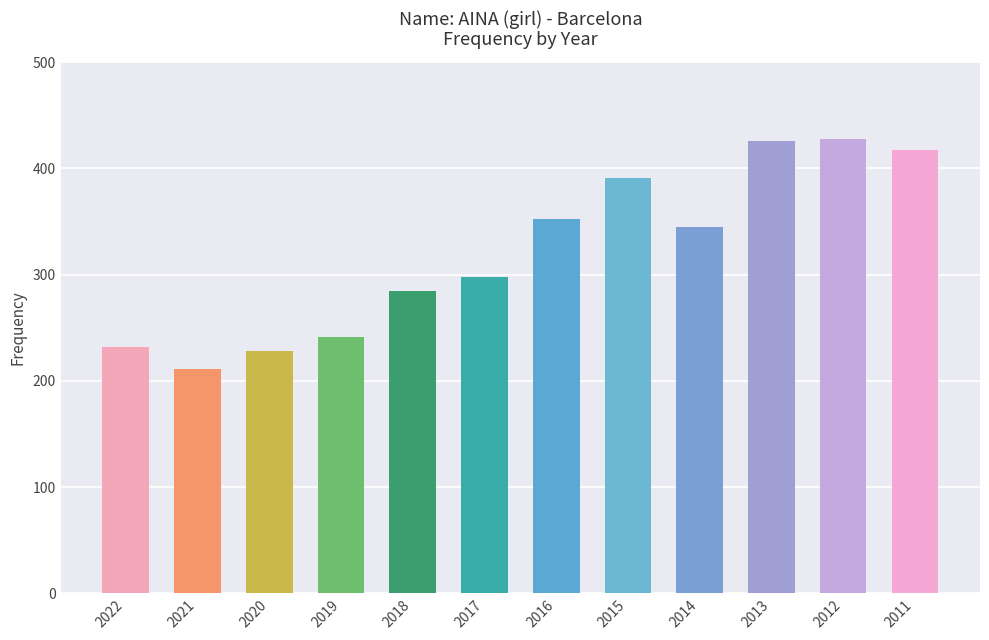

Which label corresponds to the smallest value in the chart?

2021